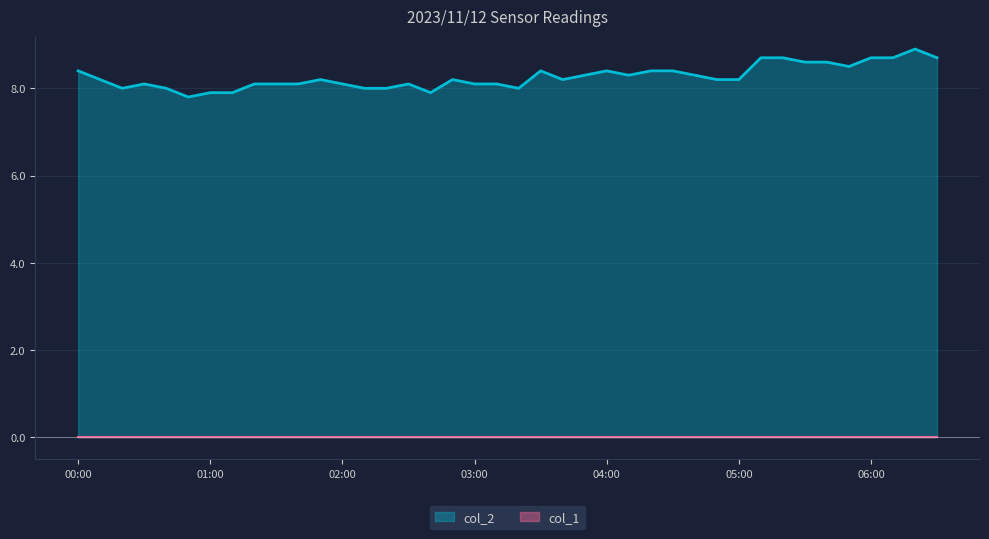

At which category does the chart reach its peak across all series?

06:20